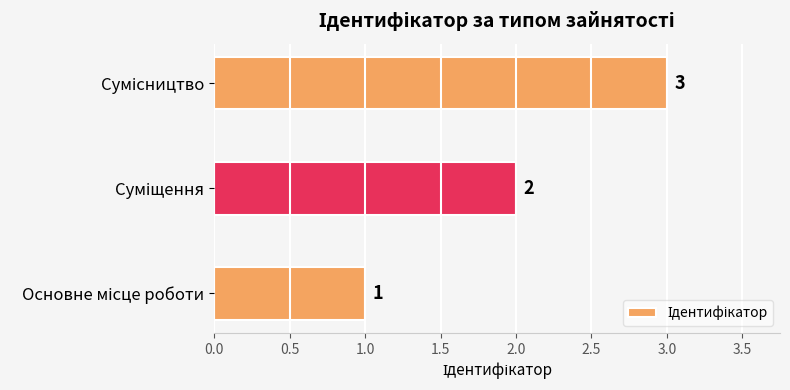

What is the greatest value displayed?

3